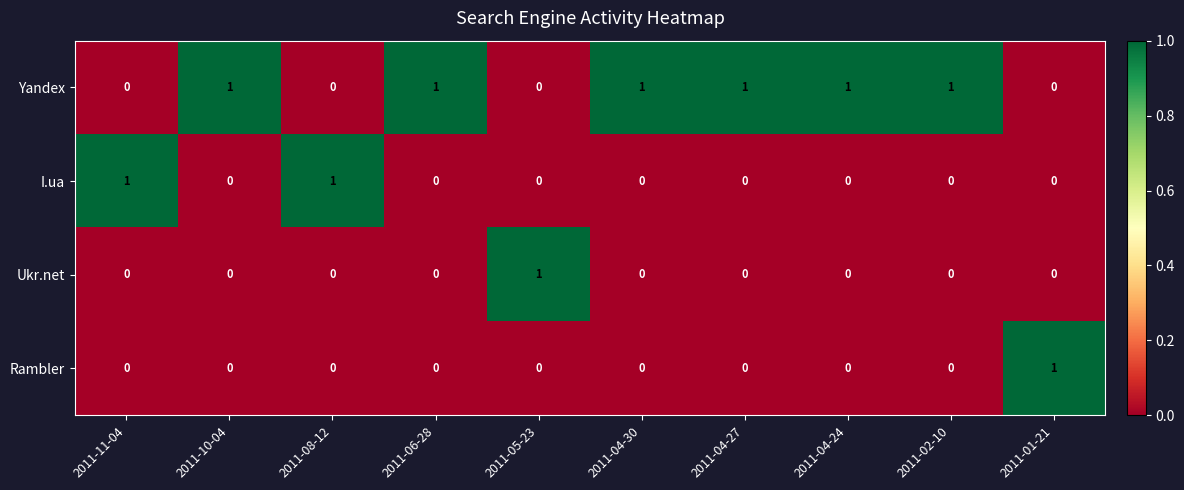

Which series has the largest total across all categories?

Yandex